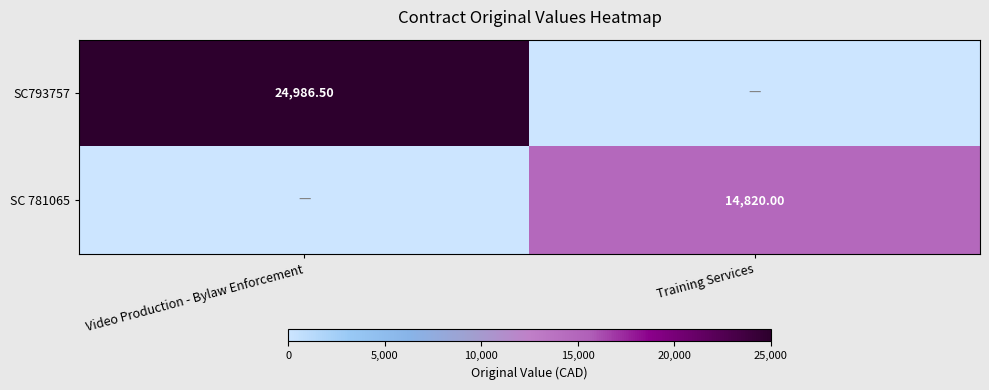

Is the value of SC 781065 at Training Services greater than the value of SC793757 at Video Production - Bylaw Enforcement?

No